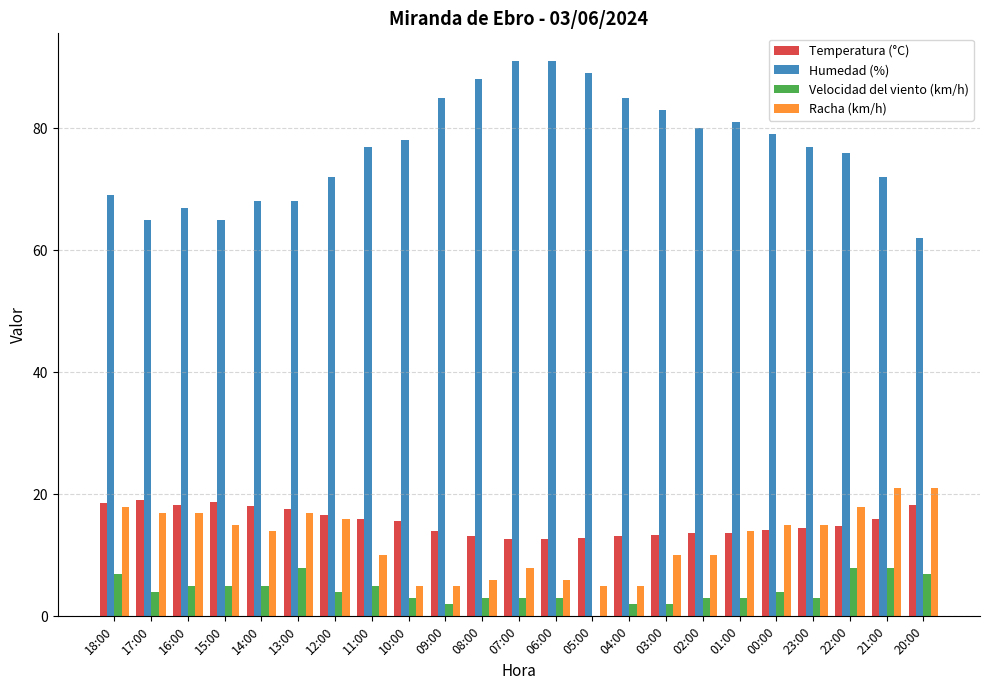

What is the approximate value of Velocidad del viento (km/h) at 03:00?

2.0